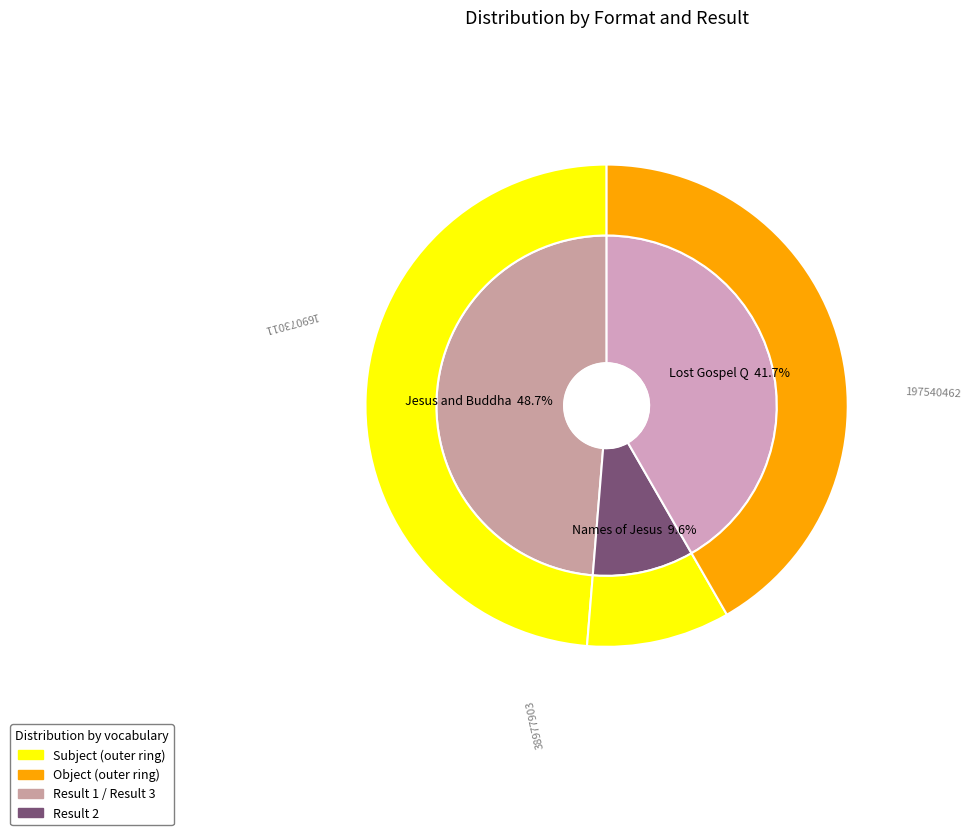

What percentage is NOT represented by 3?

58.3%